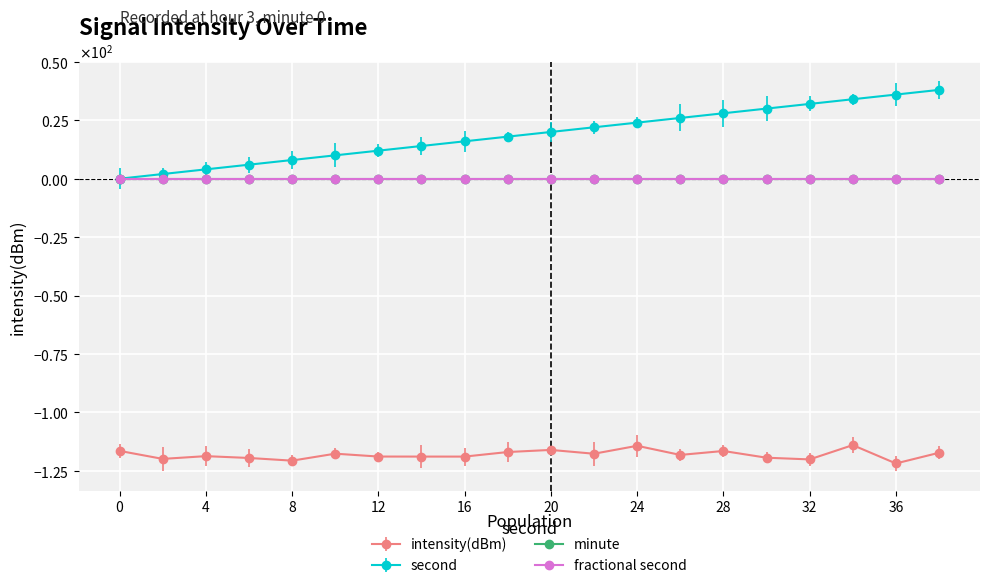

Is this an area chart (filled region under the line)?

No